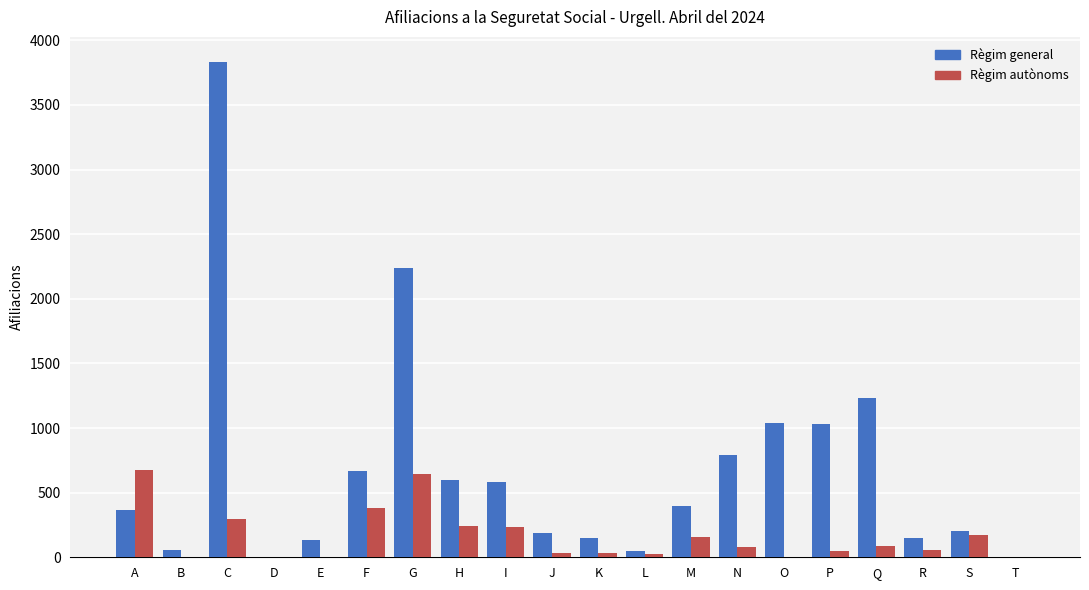

How many distinct data groups are displayed?

2